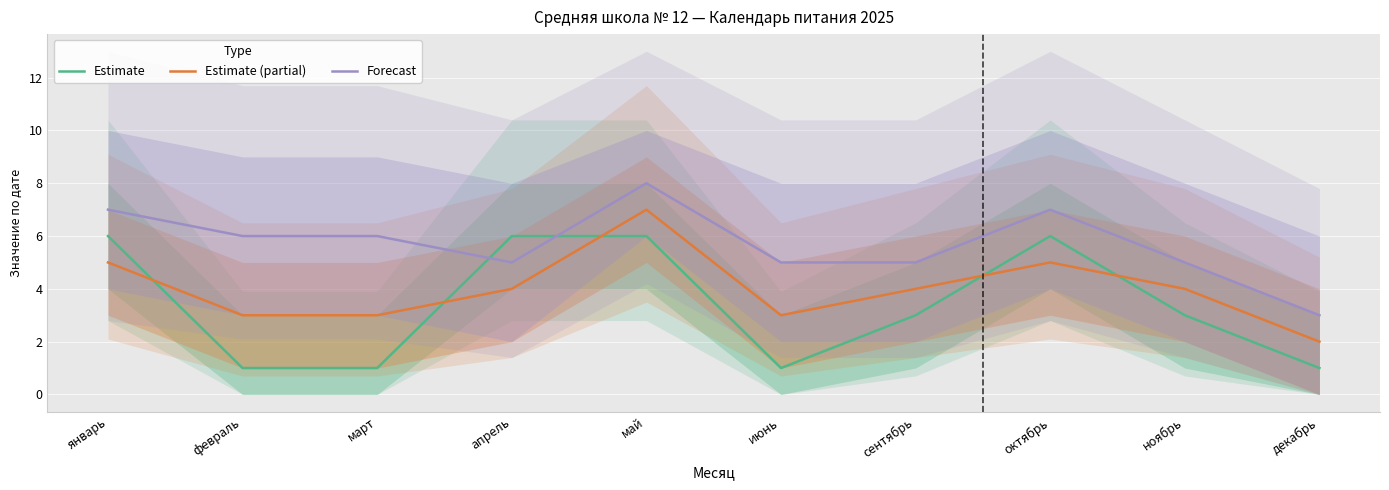

Does the chart display data point markers on the line(s)?

No